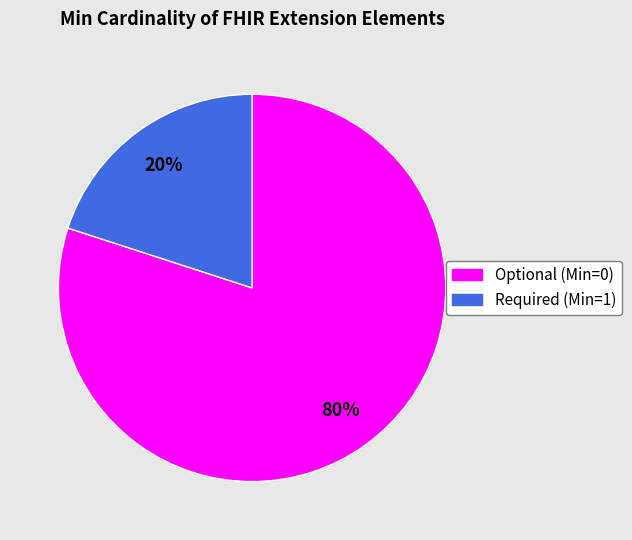

Is there a majority slice in this chart?

Yes